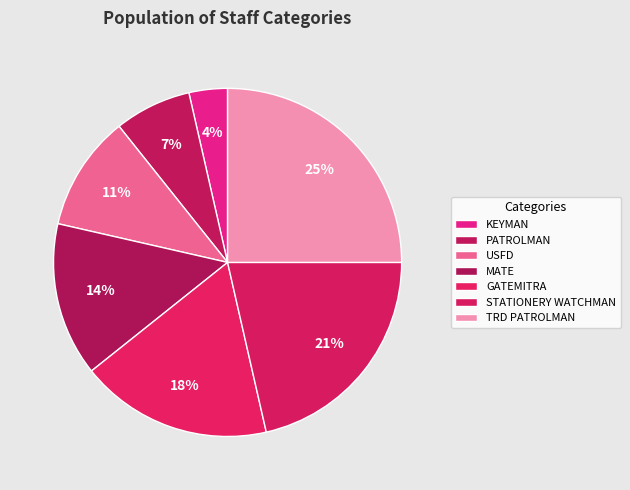

Does TRD PATROLMAN represent more than half of the total?

No